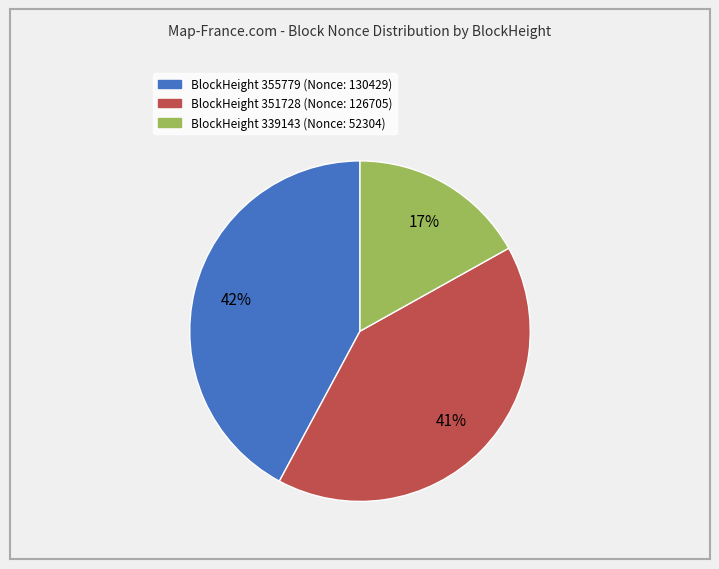

To the nearest percent, what is the difference between the largest and smallest slice percentages?

25%